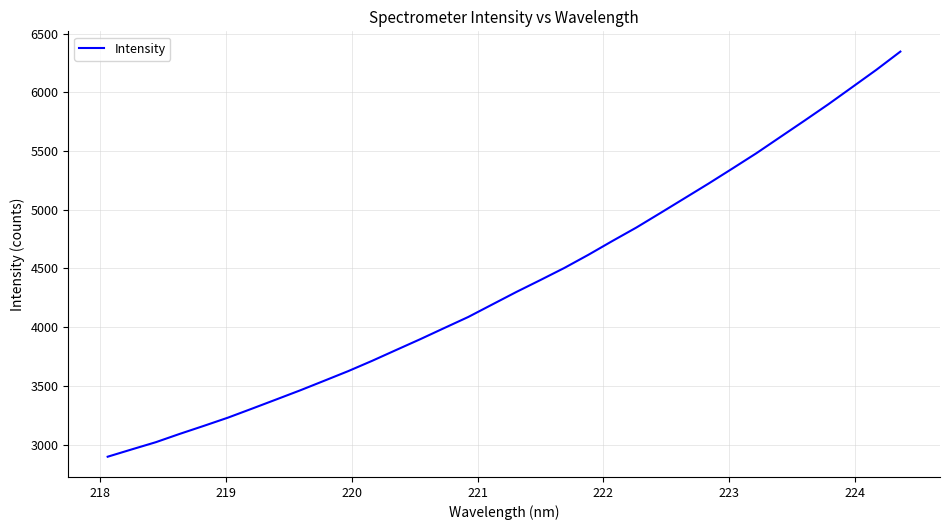

What is the smallest value displayed?

2897.9